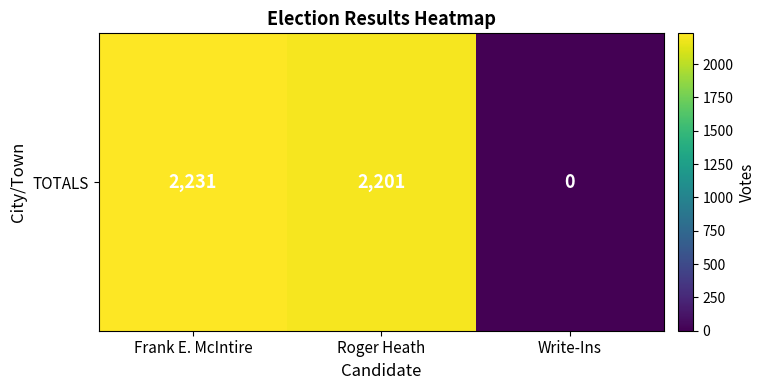

The chart shows a value of 3713 at Roger Heath. True or false?

False